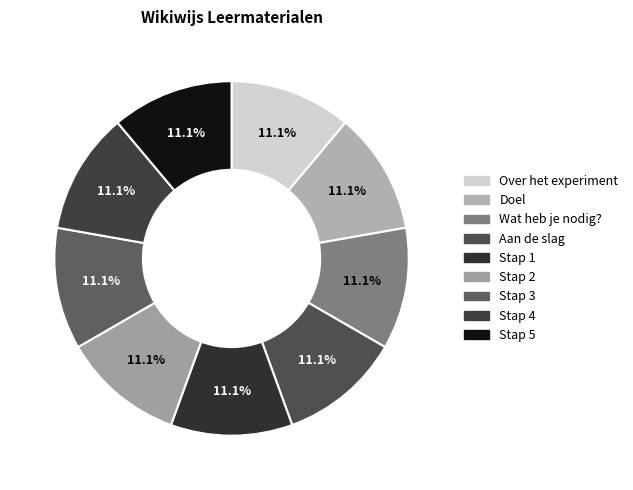

How many segments does this pie chart have?

9